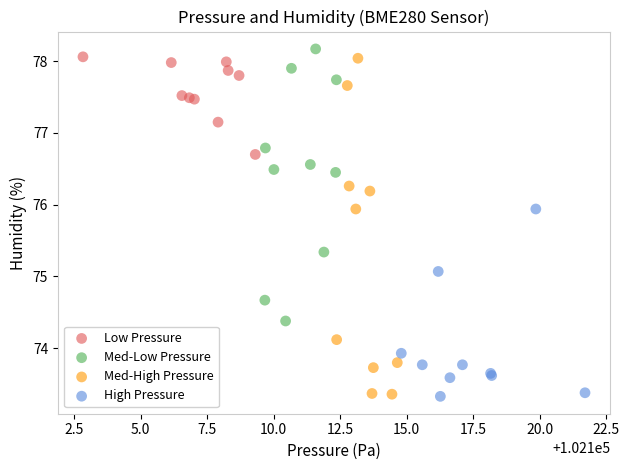

Which series has the largest Y range (max minus min)?

Med-High Pressure